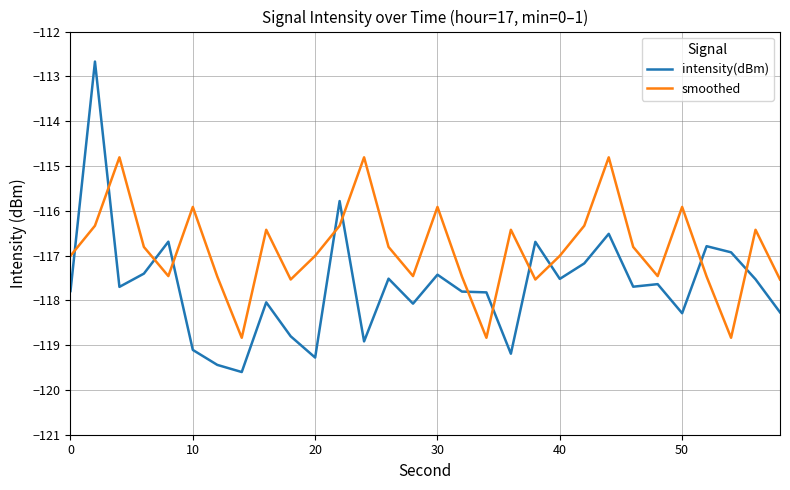

Rank the series by their average value, from lowest to highest.

intensity(dBm), smoothed